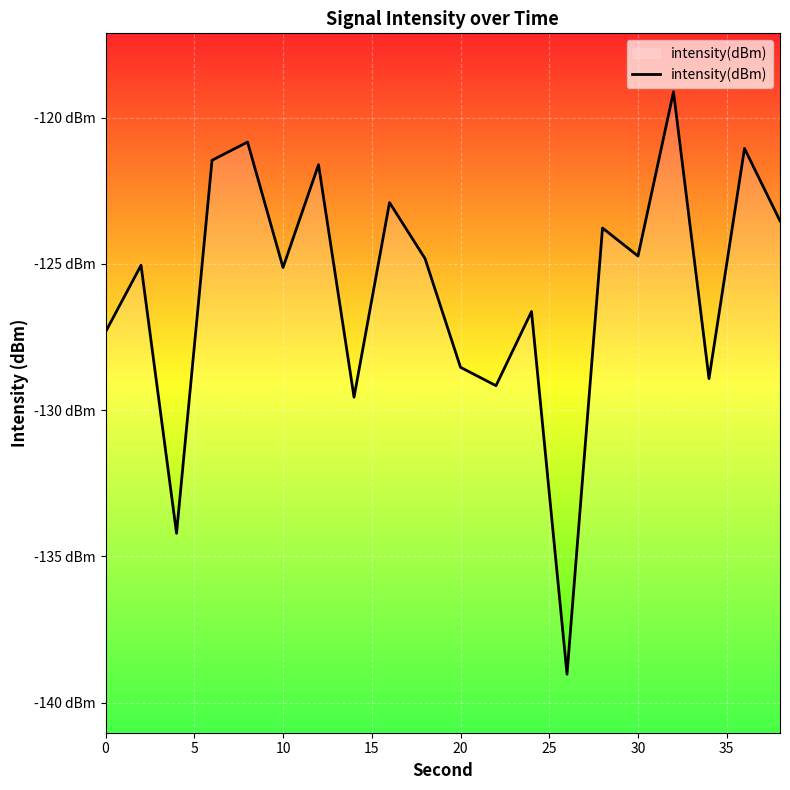

True or false: the data has more than 2 interior local peaks.

True